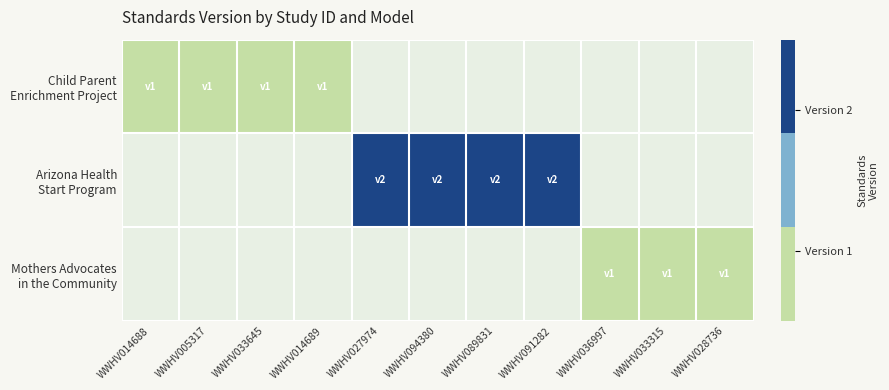

At WWHV027974, list the series in order from smallest to largest.

Child Parent Enrichment Project, Mothers Advocates in the Community, Arizona Health Start Program